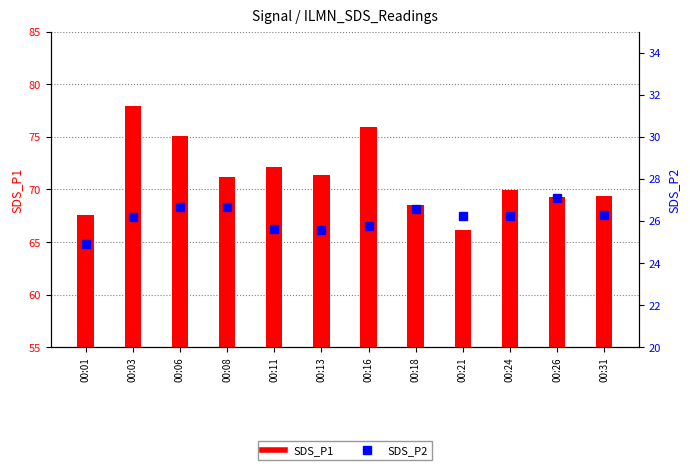

How many data points in SDS_P1 are above 71?

6